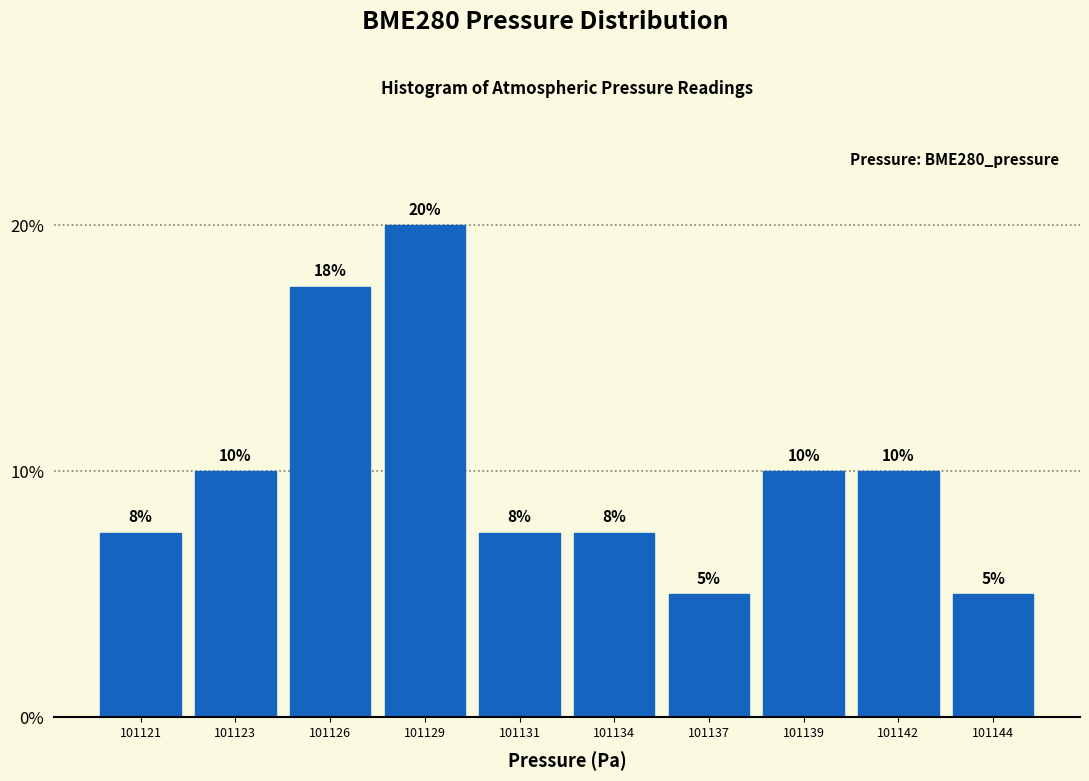

What is the minimum value shown in the chart?

5.0